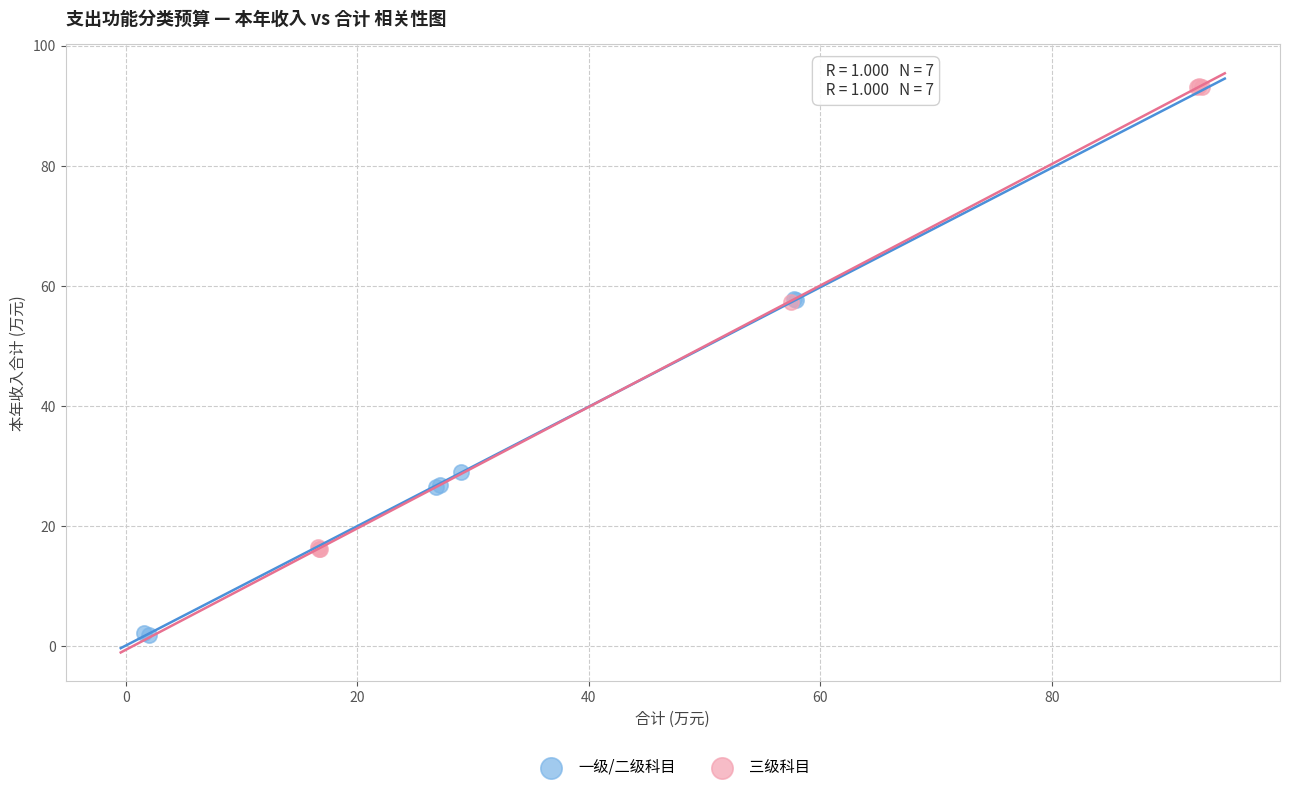

Which series reaches the maximum Y coordinate?

三级科目